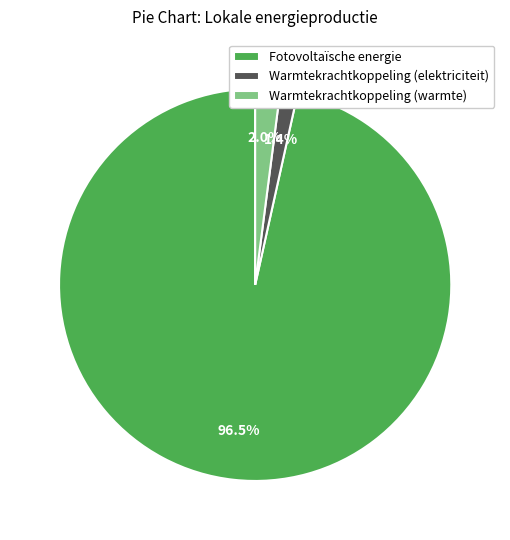

How many segments does this pie chart have?

3